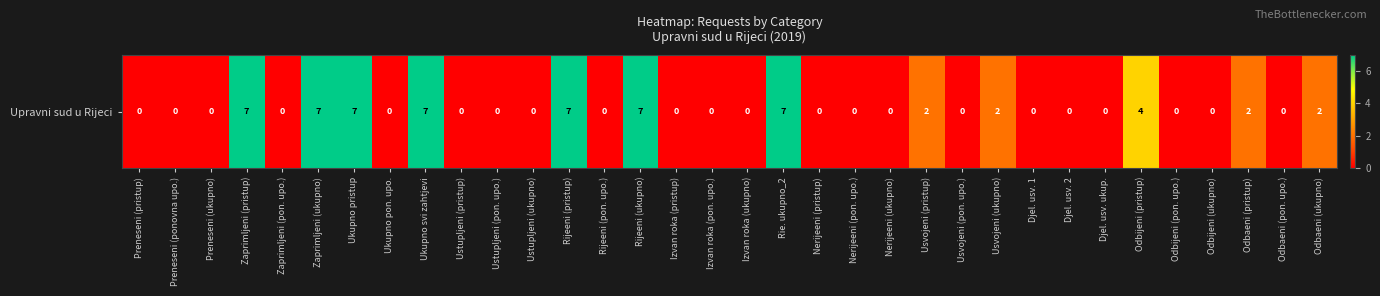

What is the difference between the maximum and minimum values?

7